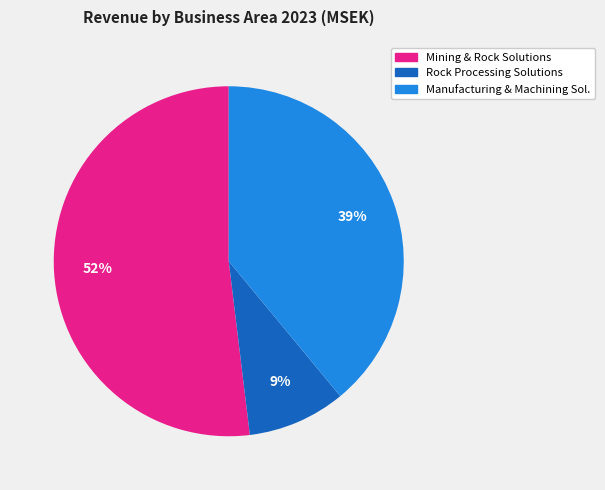

To the nearest percent, what is the average slice percentage?

33%